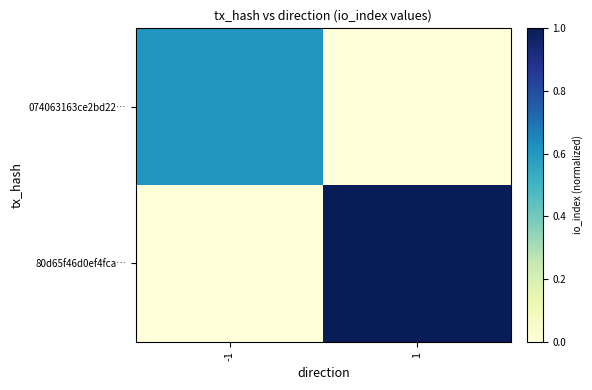

Reading left to right, extract all data points from this chart.

074063163ce2bd22…: -1=0.6	1=0.0
80d65f46d0ef4fca…: -1=0.0	1=1.0